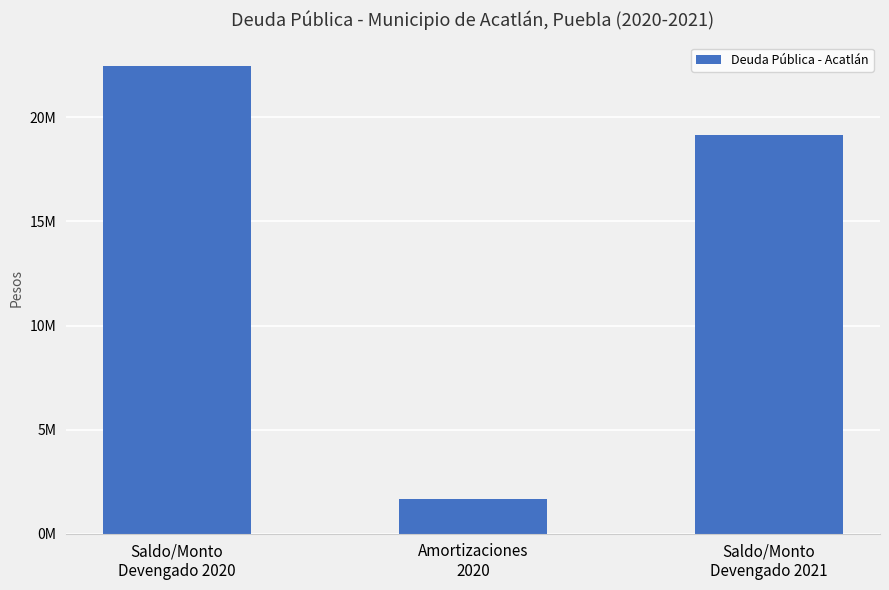

List the labels in order of value, smallest first.

Amortizaciones
2020, Saldo/Monto
Devengado 2021, Saldo/Monto
Devengado 2020